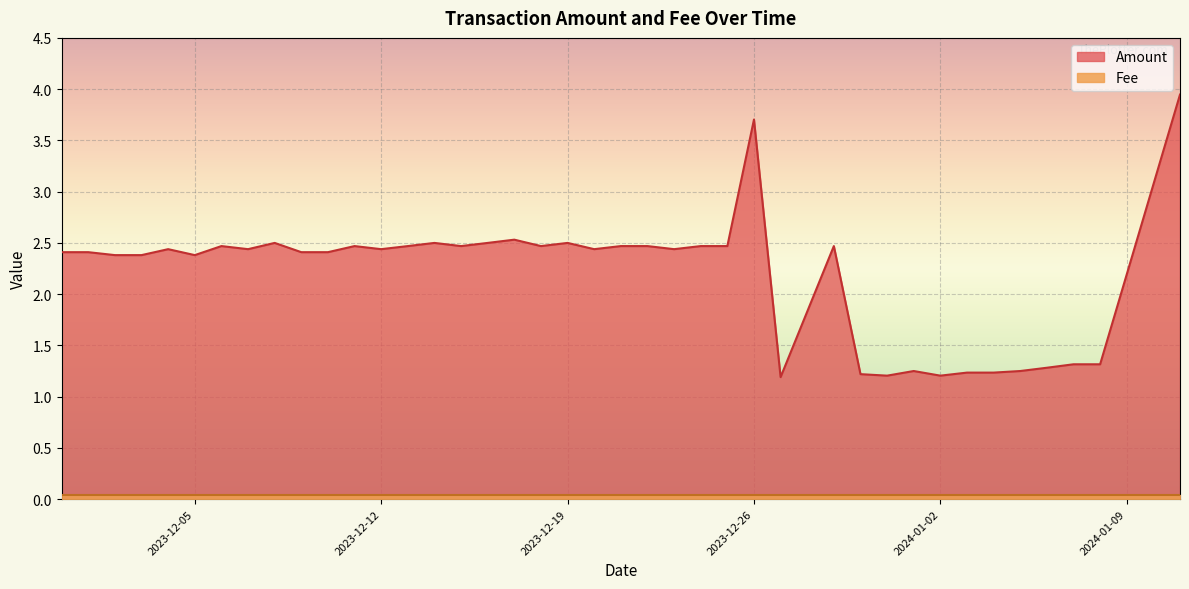

At which label does Fee reach its minimum?

2024-01-11